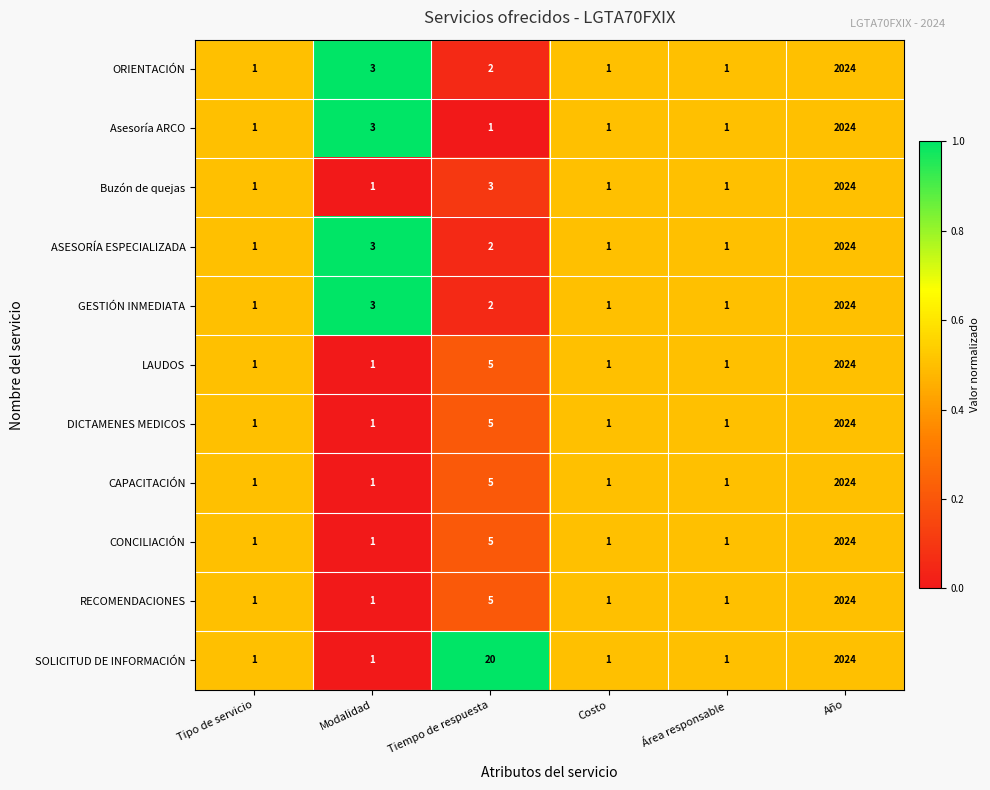

Which category has the highest value across all series?

Año